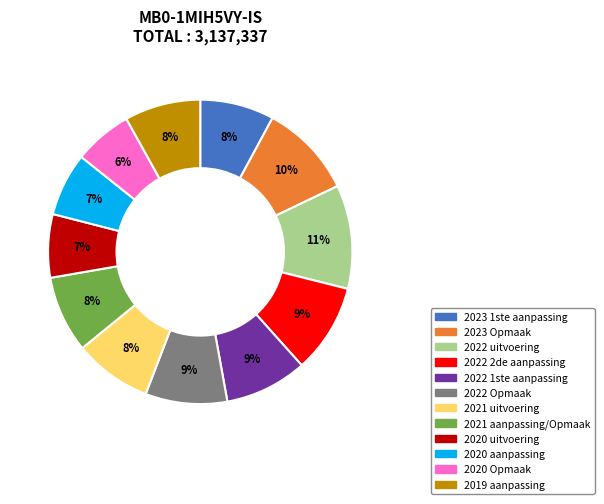

To the nearest percent, what percentage of the pie is 2020 uitvoering?

7%